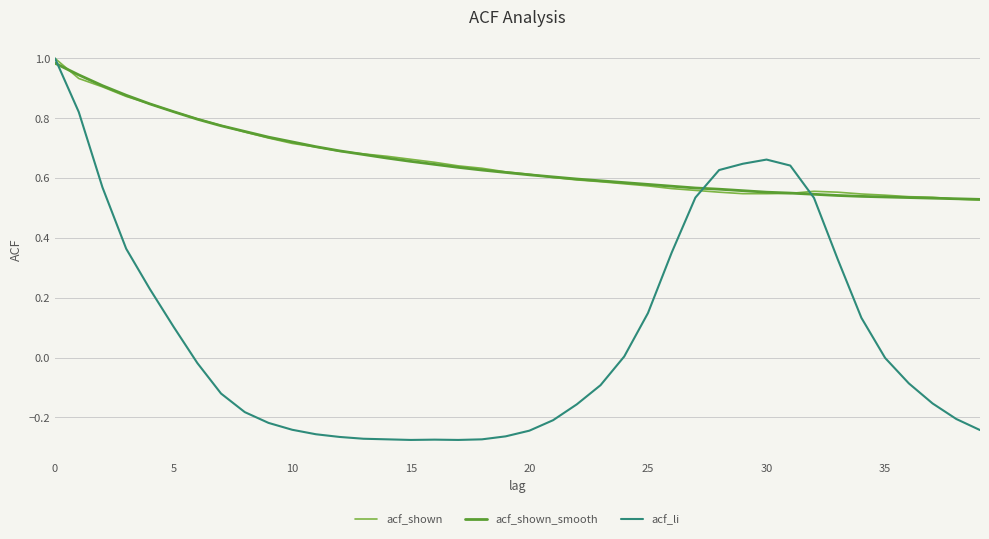

Which series has the largest range (max minus min)?

acf_li